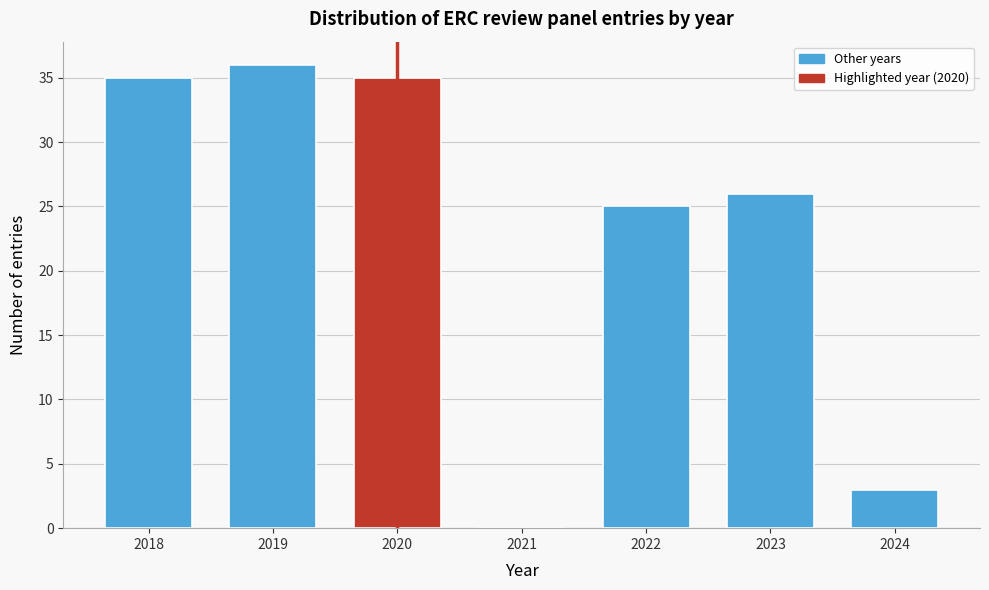

Reading left to right, list all the values displayed in this chart.

2018=35	2019=36	2020=35	2021=0	2022=25	2023=26	2024=3